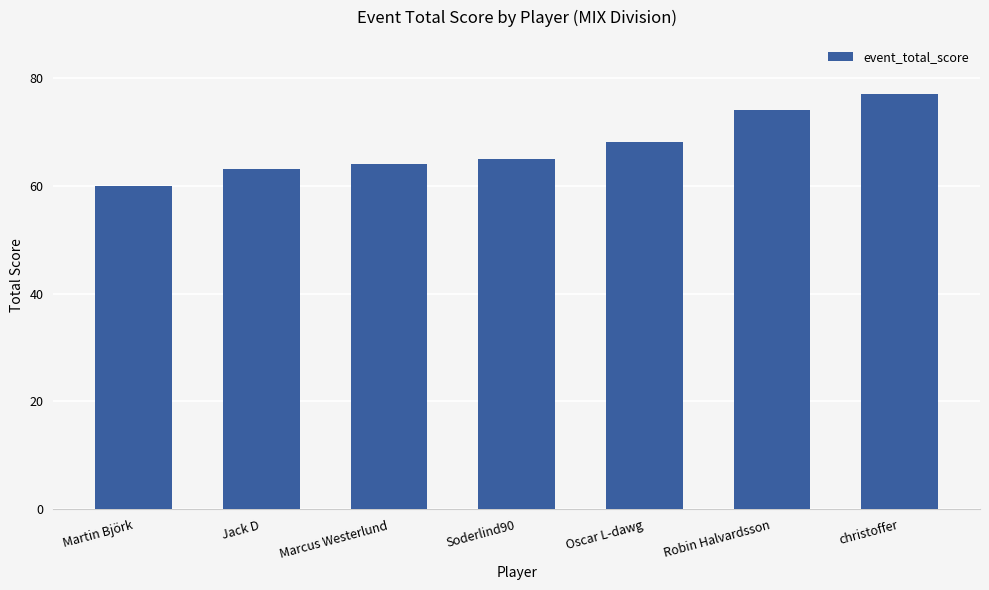

Where is the data nearest to the value 68?

Oscar L-dawg